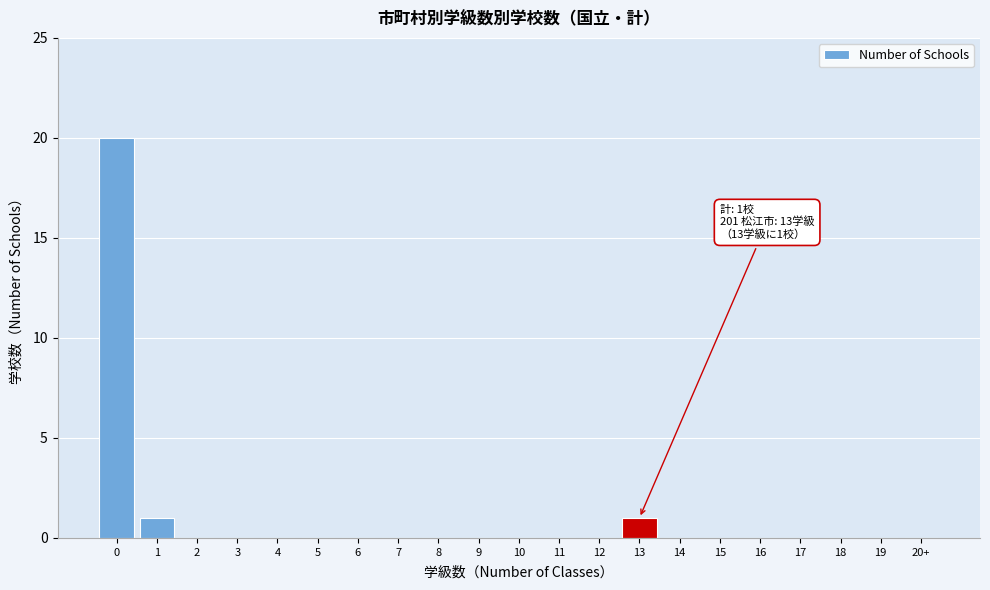

Reading right to left, what are all the values shown in this chart?

20+=0	19=0	18=0	17=0	16=0	15=0	14=0	13=1	12=0	11=0	10=0	9=0	8=0	7=0	6=0	5=0	4=0	3=0	2=0	1=1	0=20